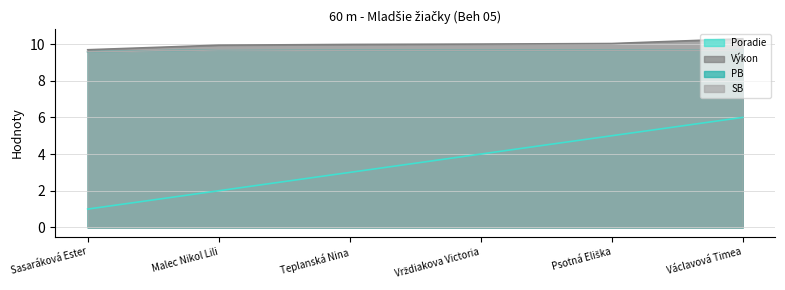

How many distinct data groups are displayed?

4